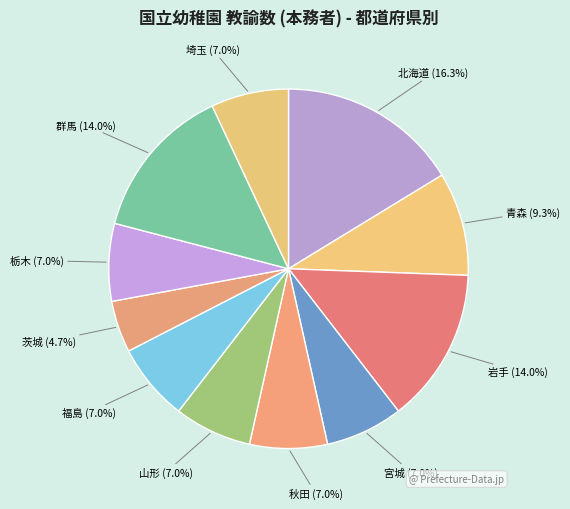

Is it true that 群馬 is 14% of the pie?

True